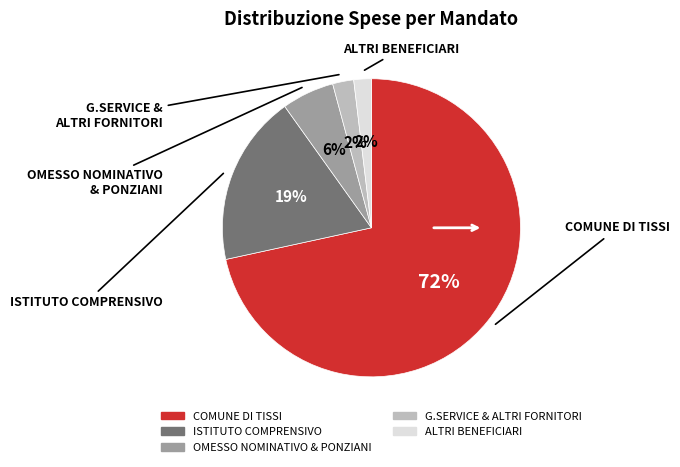

Does any single category account for the majority?

Yes